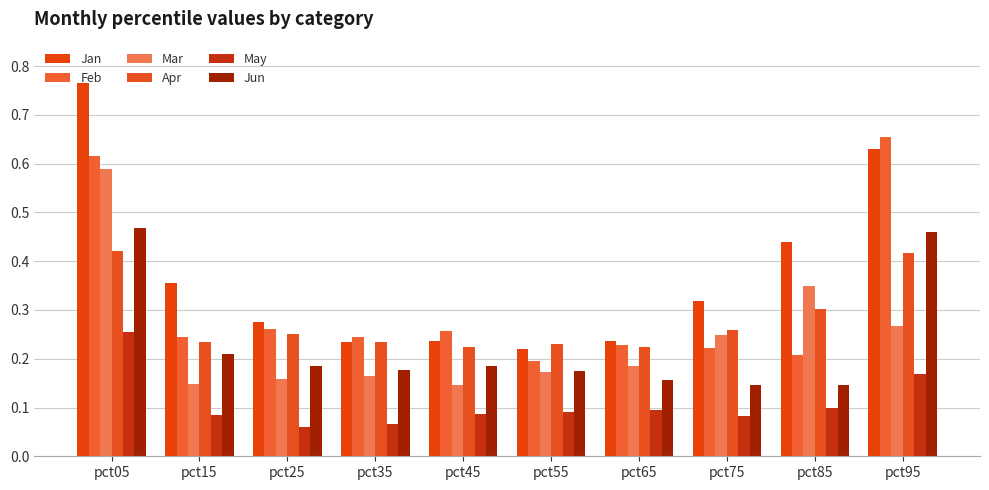

At which category does the chart reach its minimum across all series?

pct25